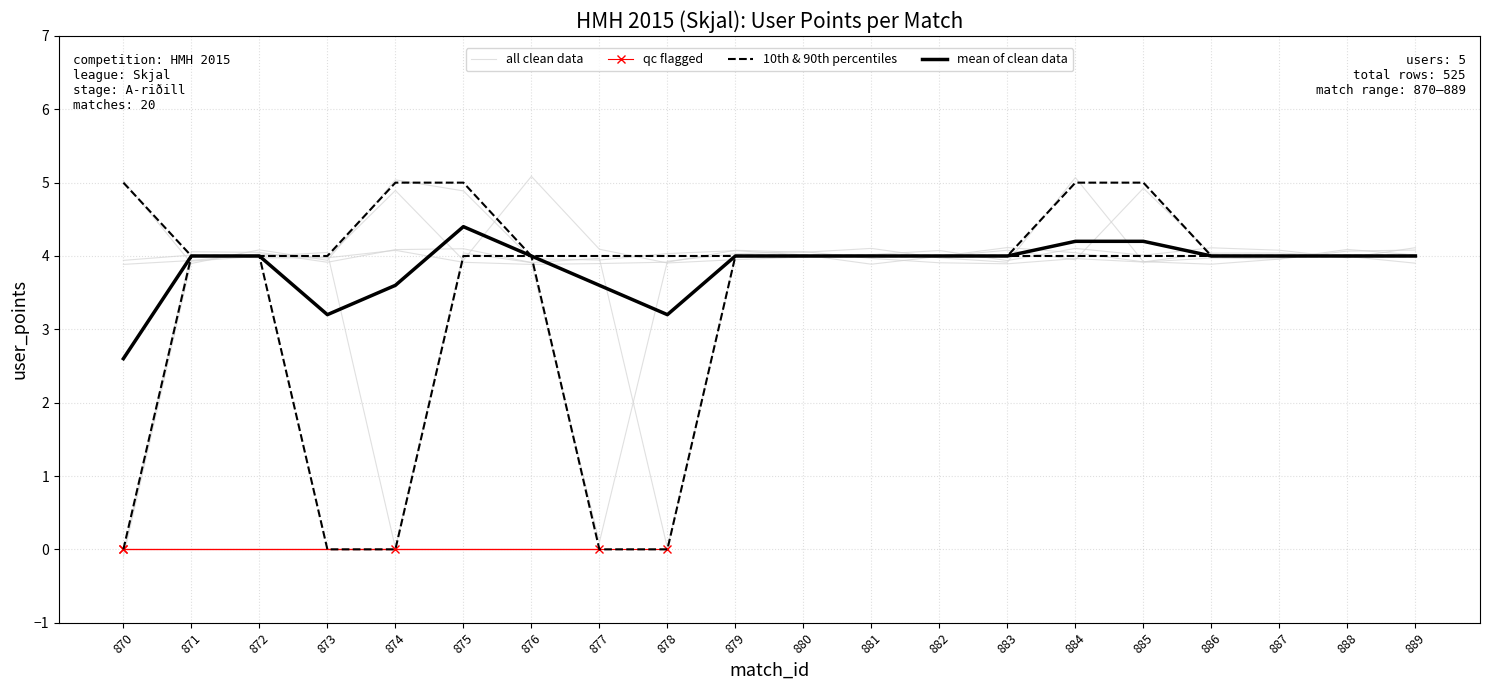

What is the average value of the user_3783_points series?

4.2